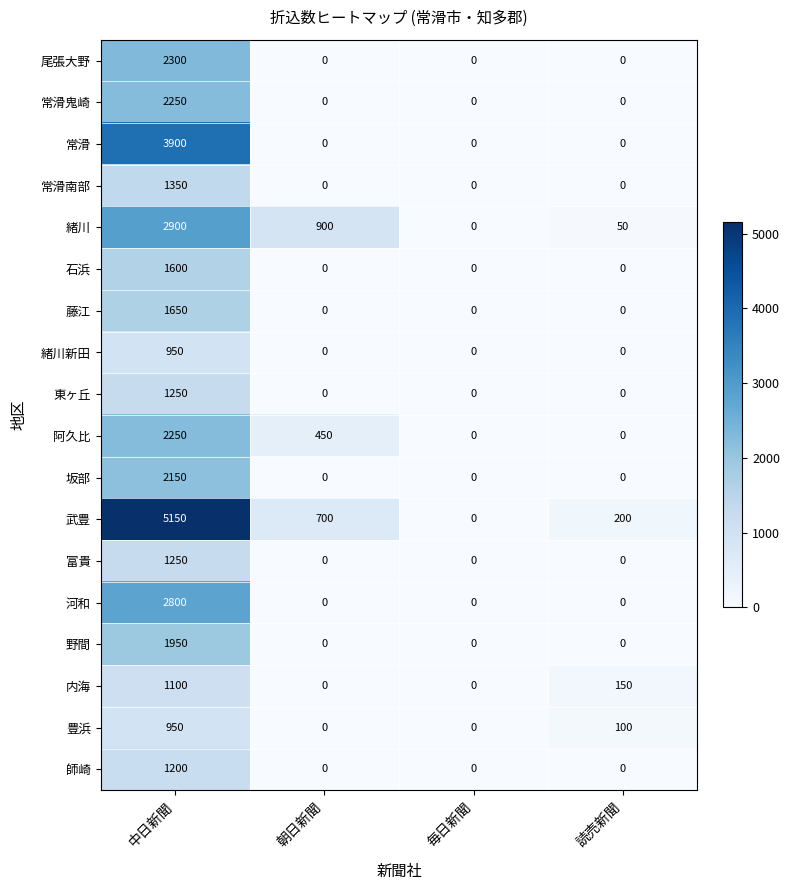

Which series has the widest spread of values?

武豊